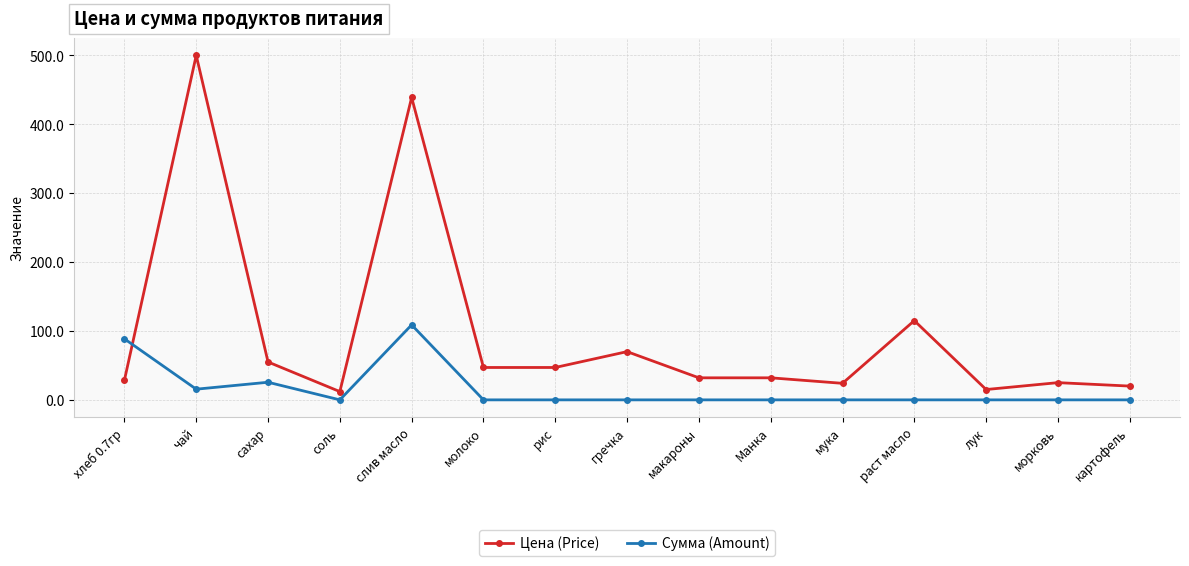

Count the number of categories in the chart.

15